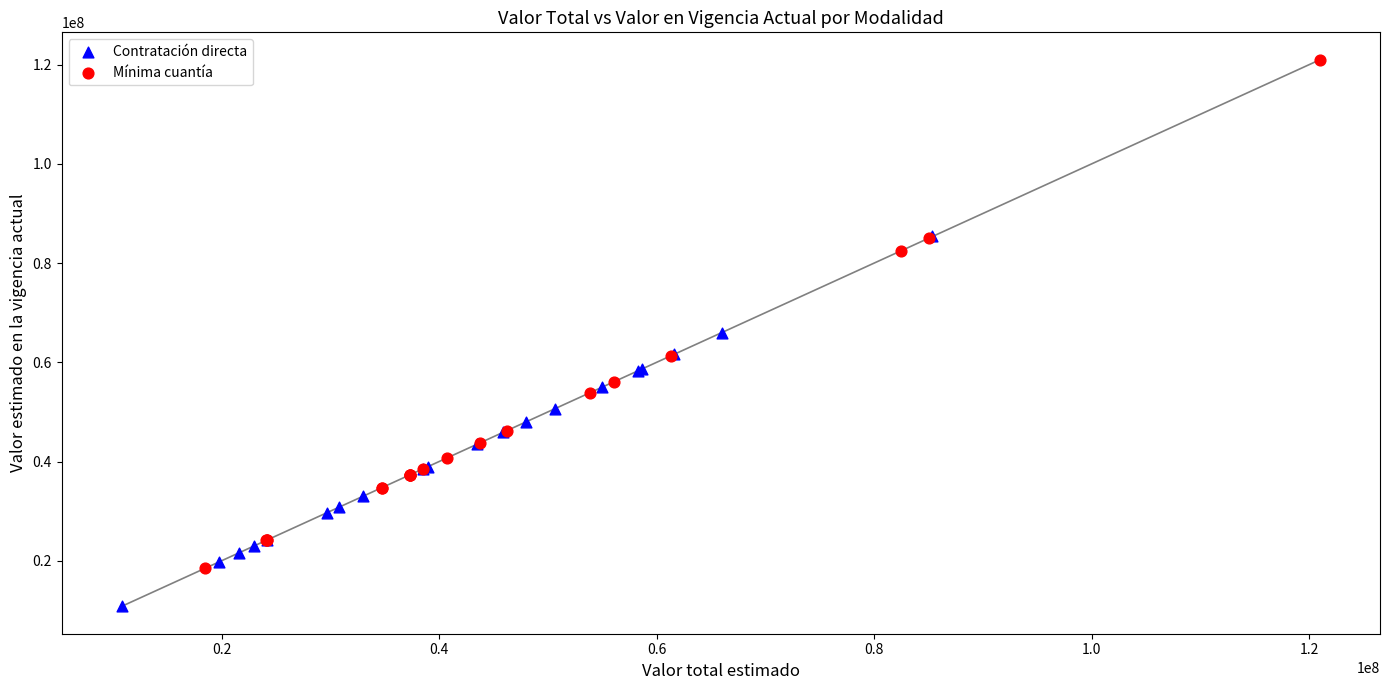

What are all the series names shown in the legend?

Contratación directa, Mínima cuantía